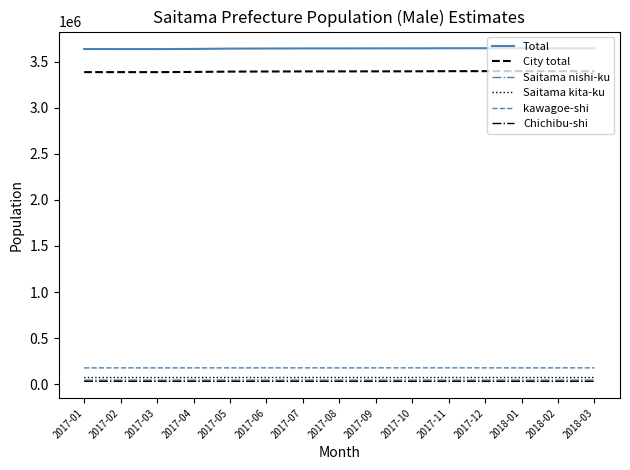

True or false: Saitama kita-ku and City total cross at least once.

False